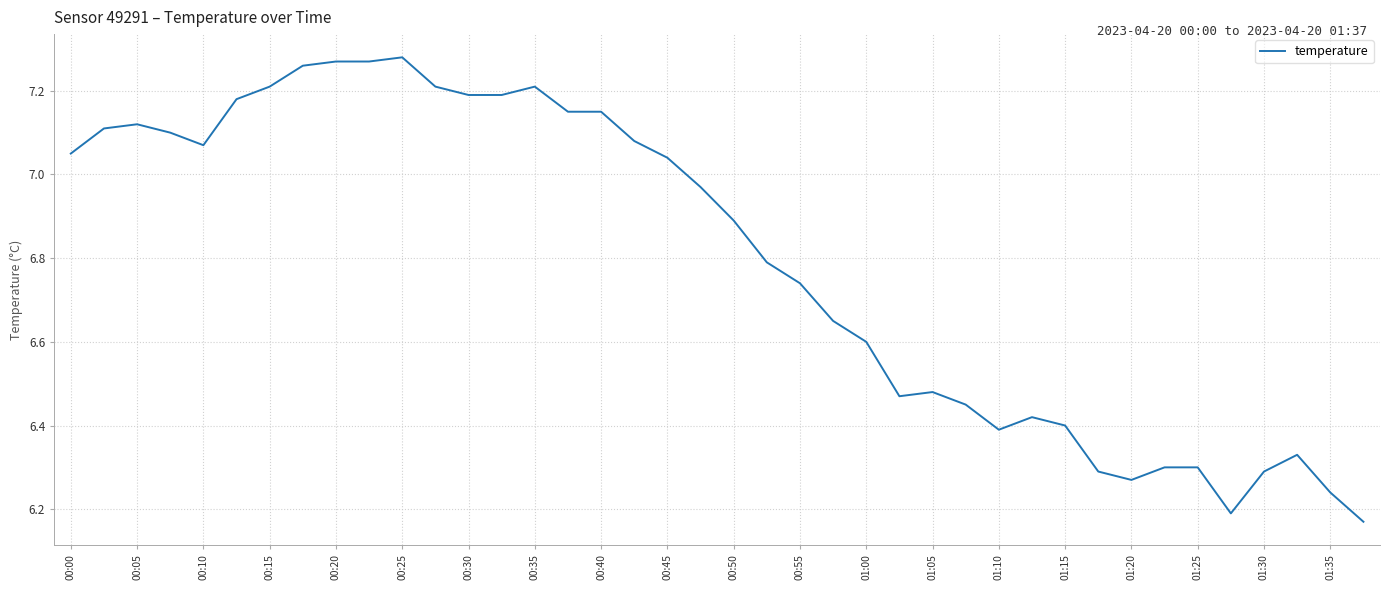

Count the number of data series in this chart.

1